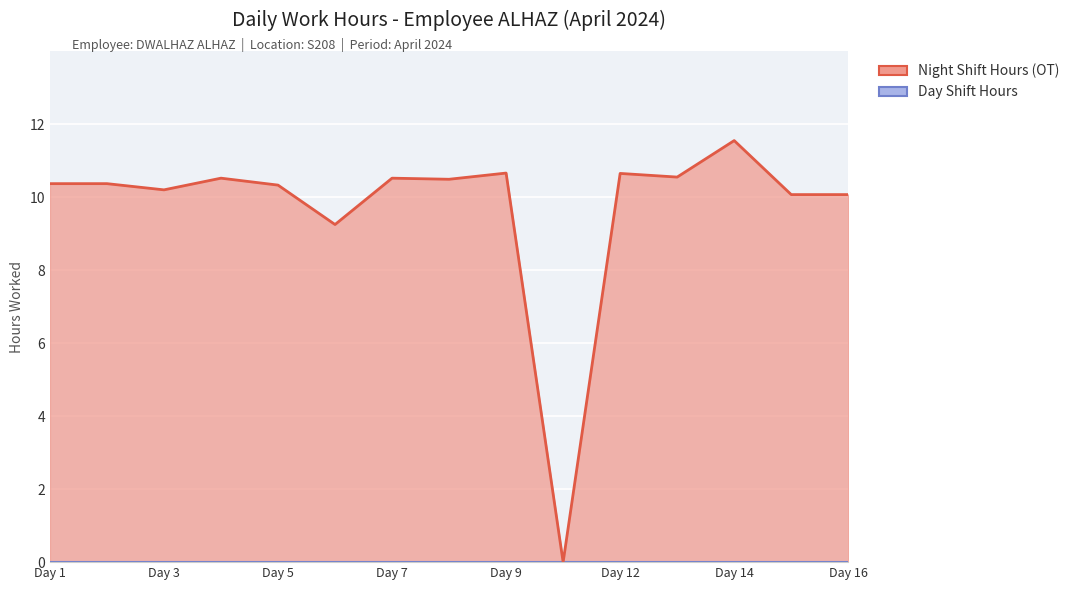

What is the maximum value shown in the chart?

11.6